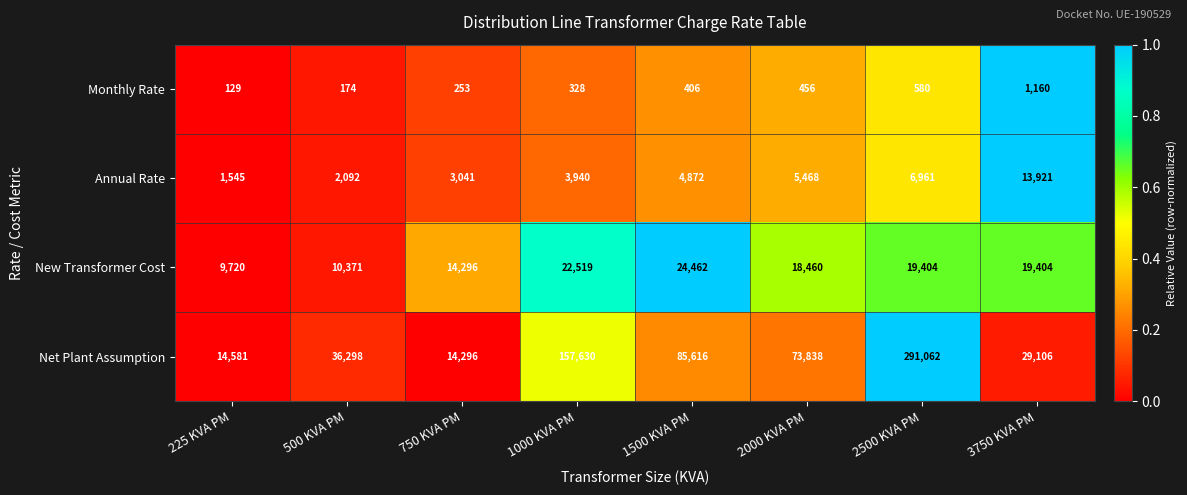

What is the average value of the Net Plant Assumption series?

87803